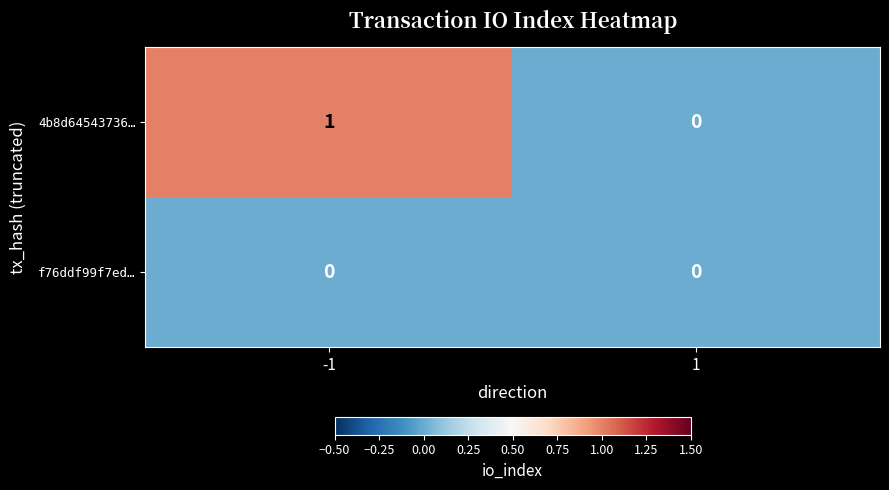

Reading left to right, transcribe all the data shown in this chart.

4b8d64543736…: 1	0
f76ddf99f7ed…: 0	0